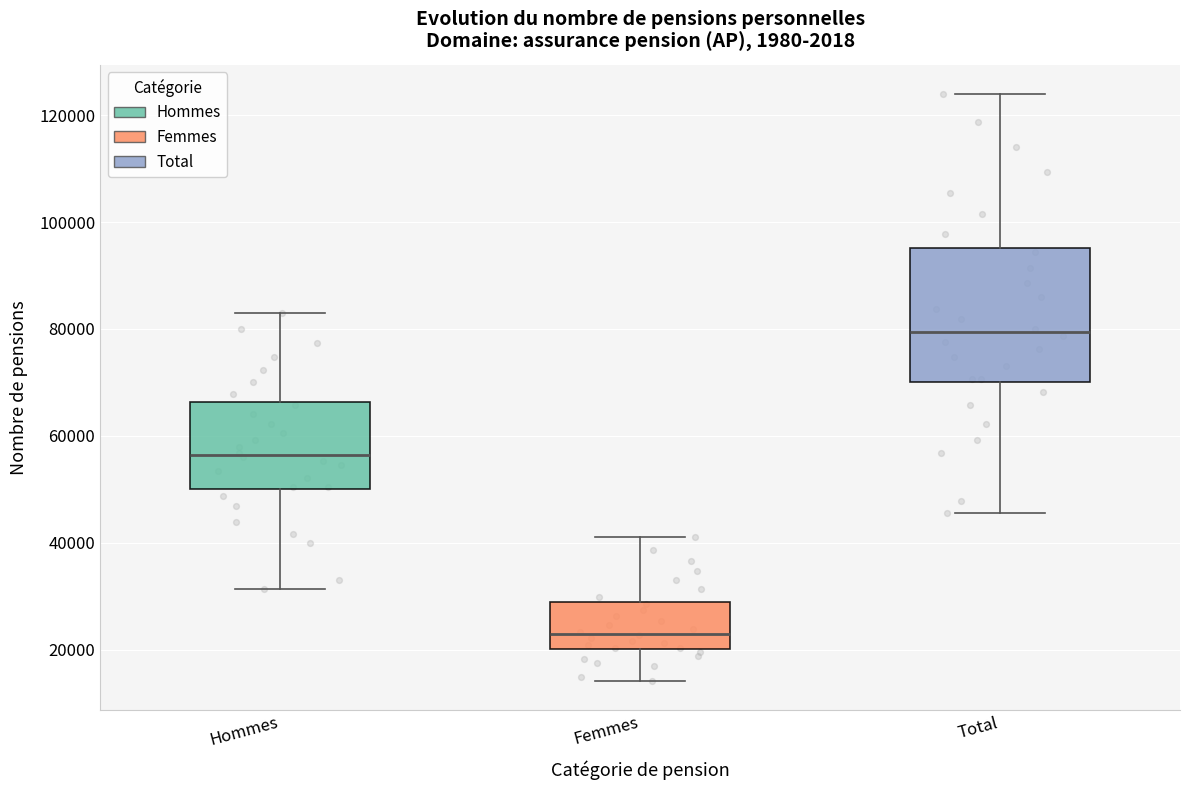

Comparing the boxes themselves (not the whiskers), which one is the tallest?

Total